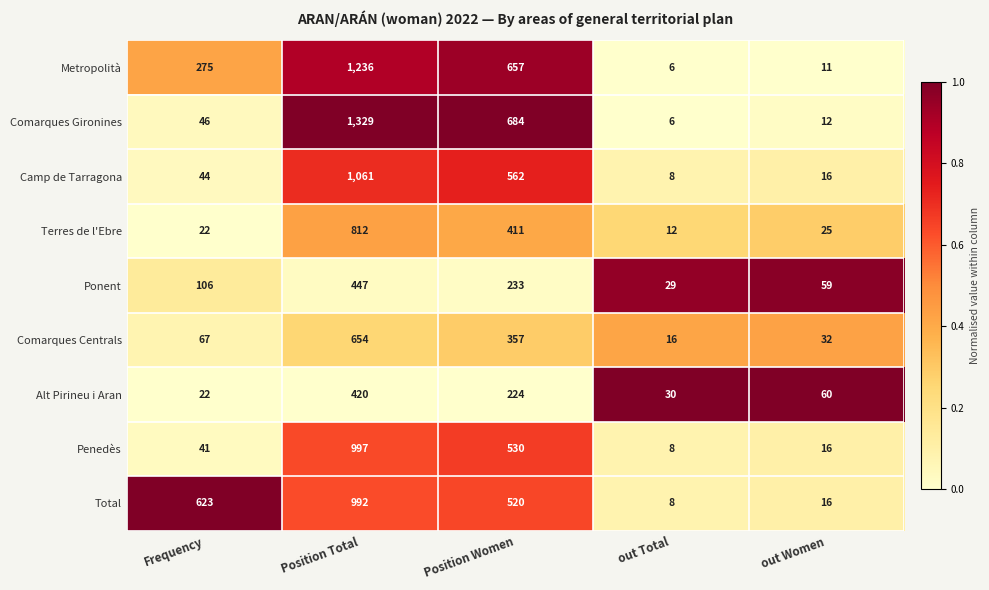

What is the difference between the Metropolità values at Position Total and out Women?

1225